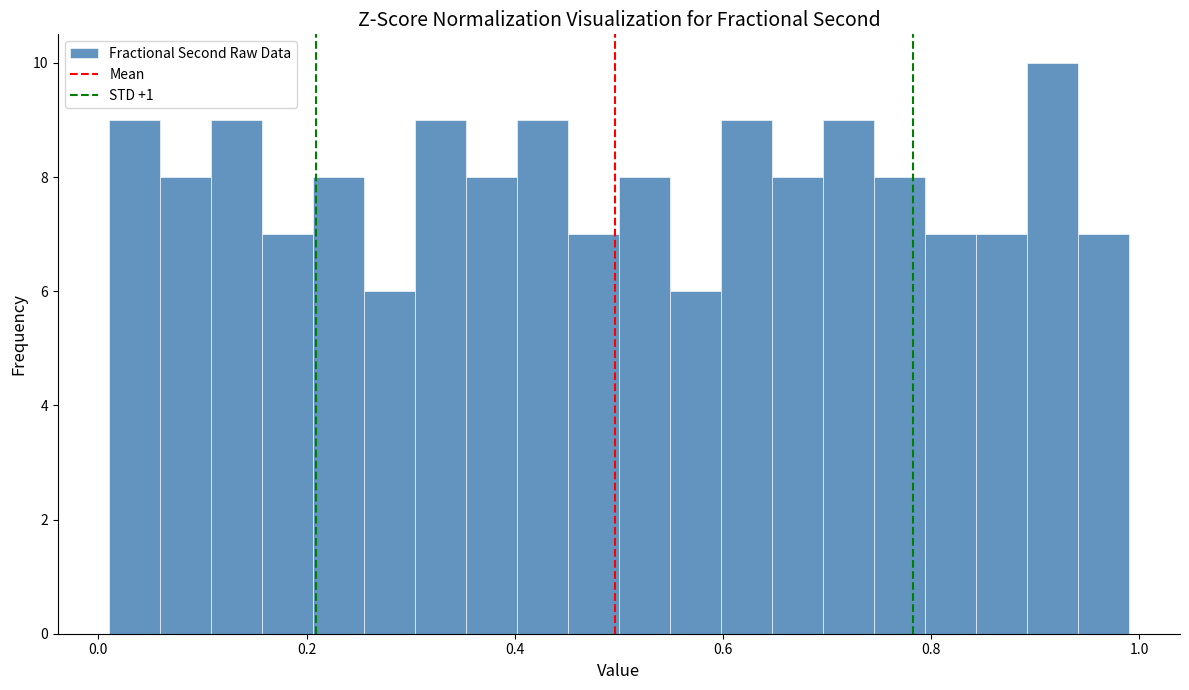

Read against the x-axis, roughly where is the centre of the tallest bar?

0.92